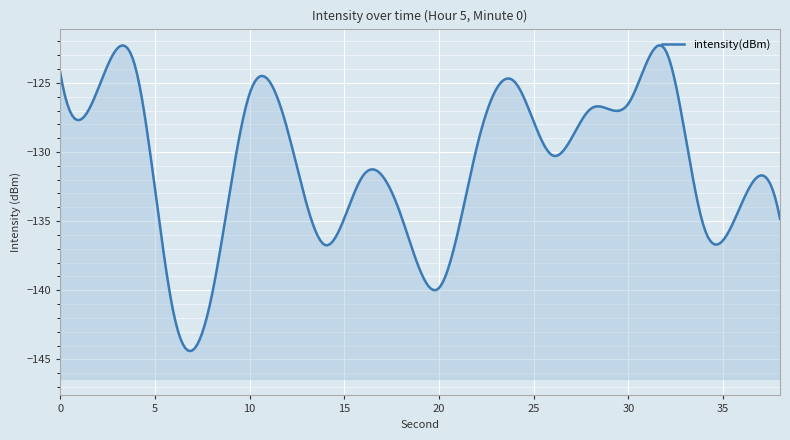

List the labels in order of value, largest first.

32, 4, 0, 24, 2, 10, 30, 28, 12, 22, 26, 16, 36, 18, 38, 34, 14, 20, 8, 6